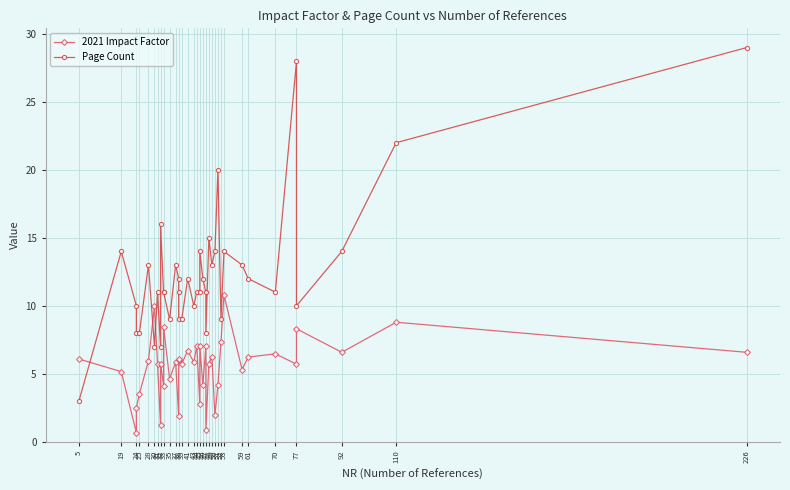

What is the value of the 2021 Impact Factor point at the 21st from the left?

7.0